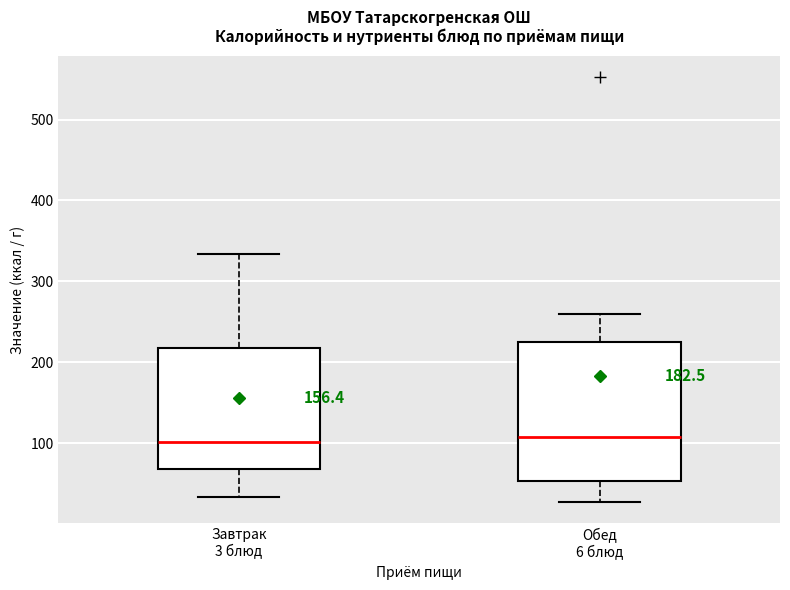

Reading left to right, transcribe this box plot: for each box, give where its median line is, the range the box spans, and where its two whiskers end, as read against the y-axis. The values are not printed on the chart, so give them approximately, as read against the axis.

Завтрак 3 блюд: median 100, box 70 to 220, whiskers 30 to 330
Обед 6 блюд: median 110, box 50 to 230, whiskers 30 to 260